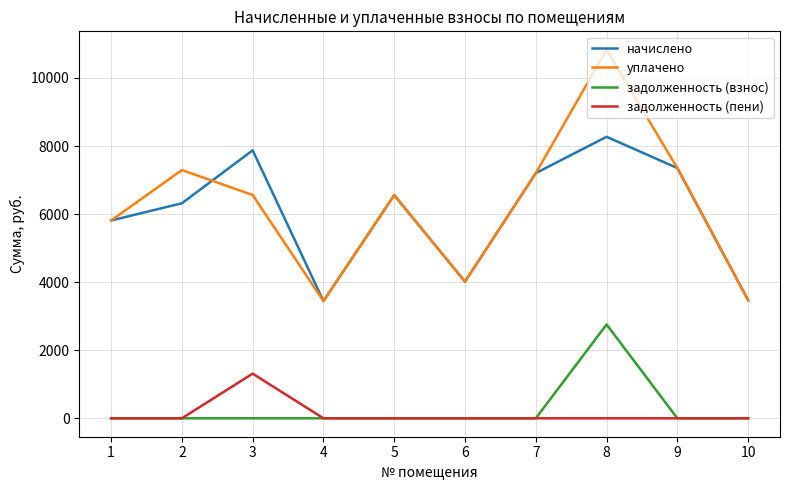

Which series has the largest total across all categories?

уплачено